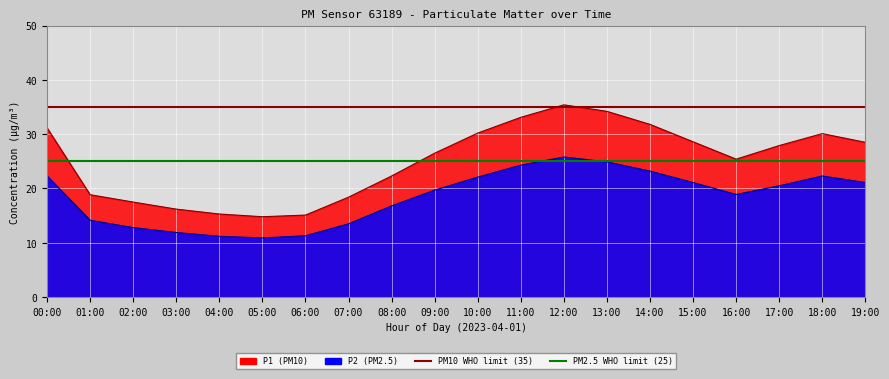

Which label corresponds to the largest value in the chart?

00:00